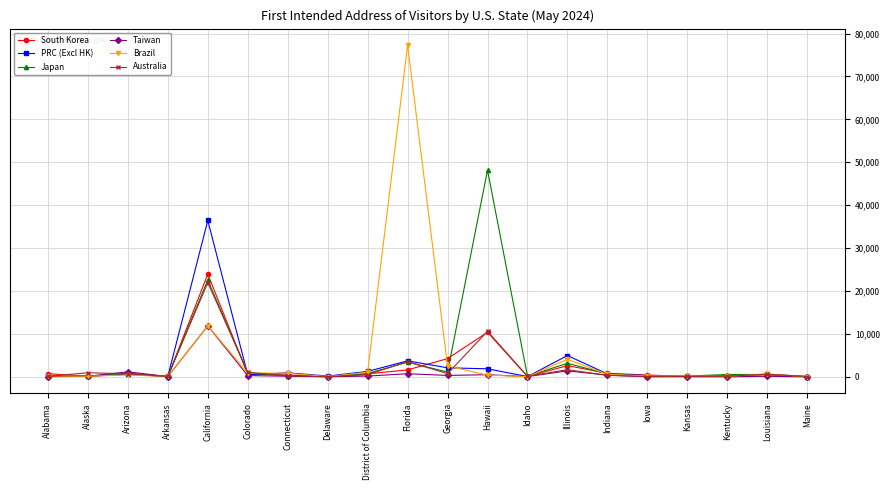

Does the chart have visible grid lines?

Yes